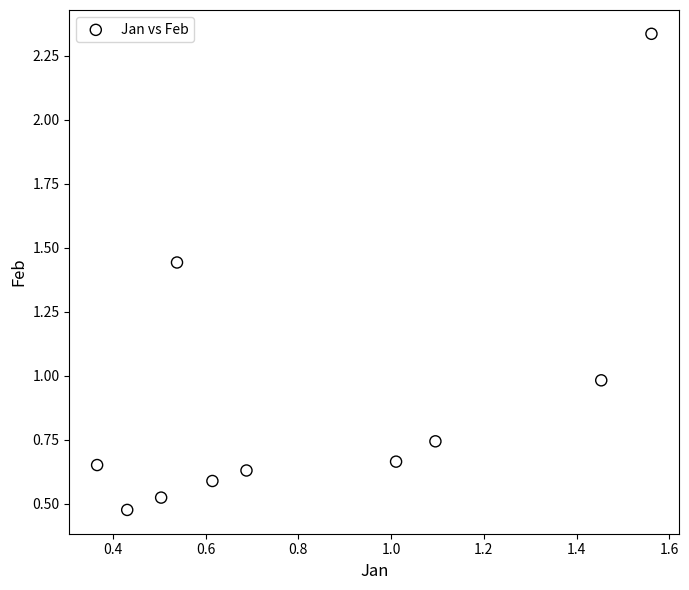

What is the range of X values (max minus min)?

1.2